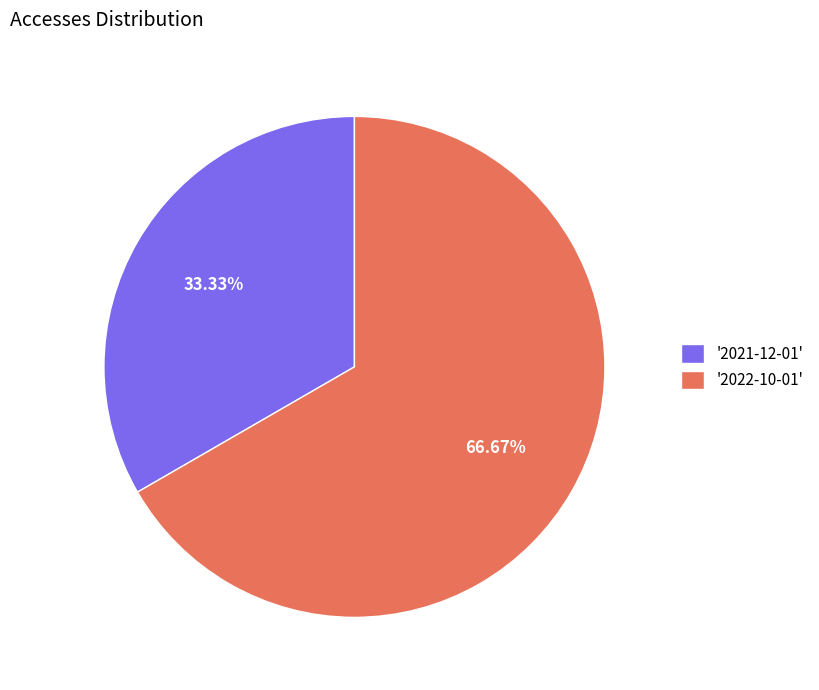

Do '2021-12-01' and '2022-10-01' together represent more than half of the pie?

Yes